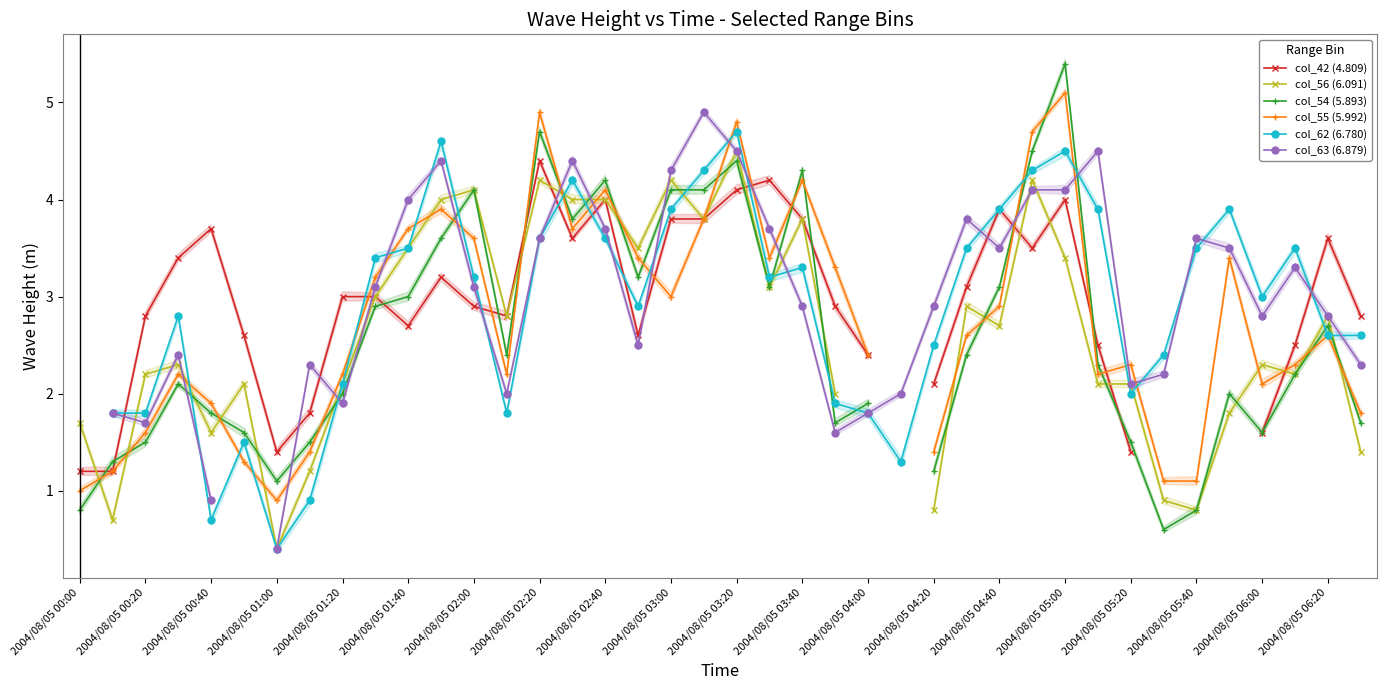

What is the minimum value for col_55 (5.992)?

0.9